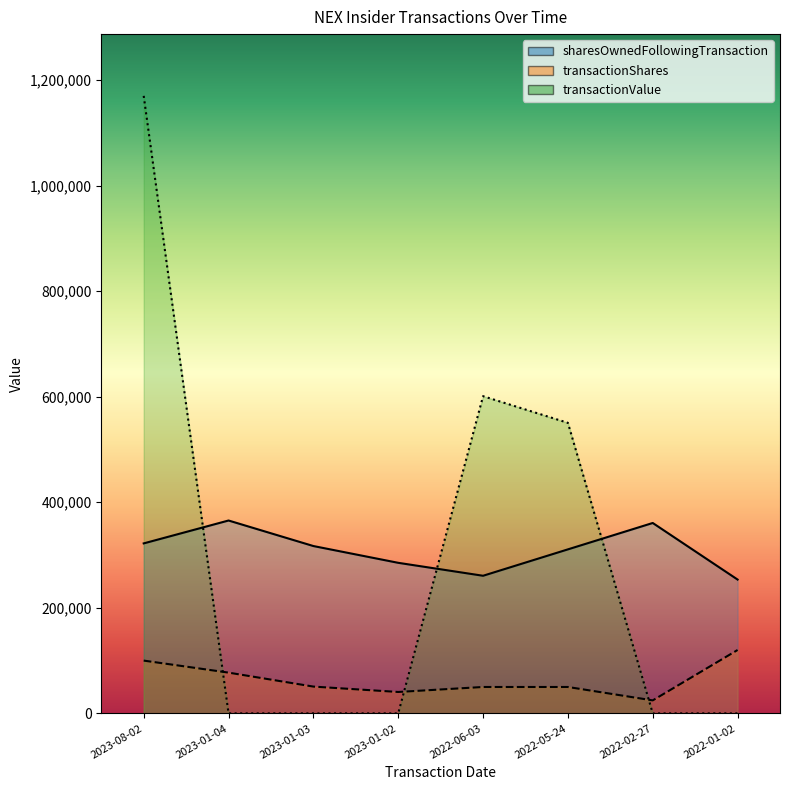

What is the approximate value of transactionShares at 2023-08-02?

100000